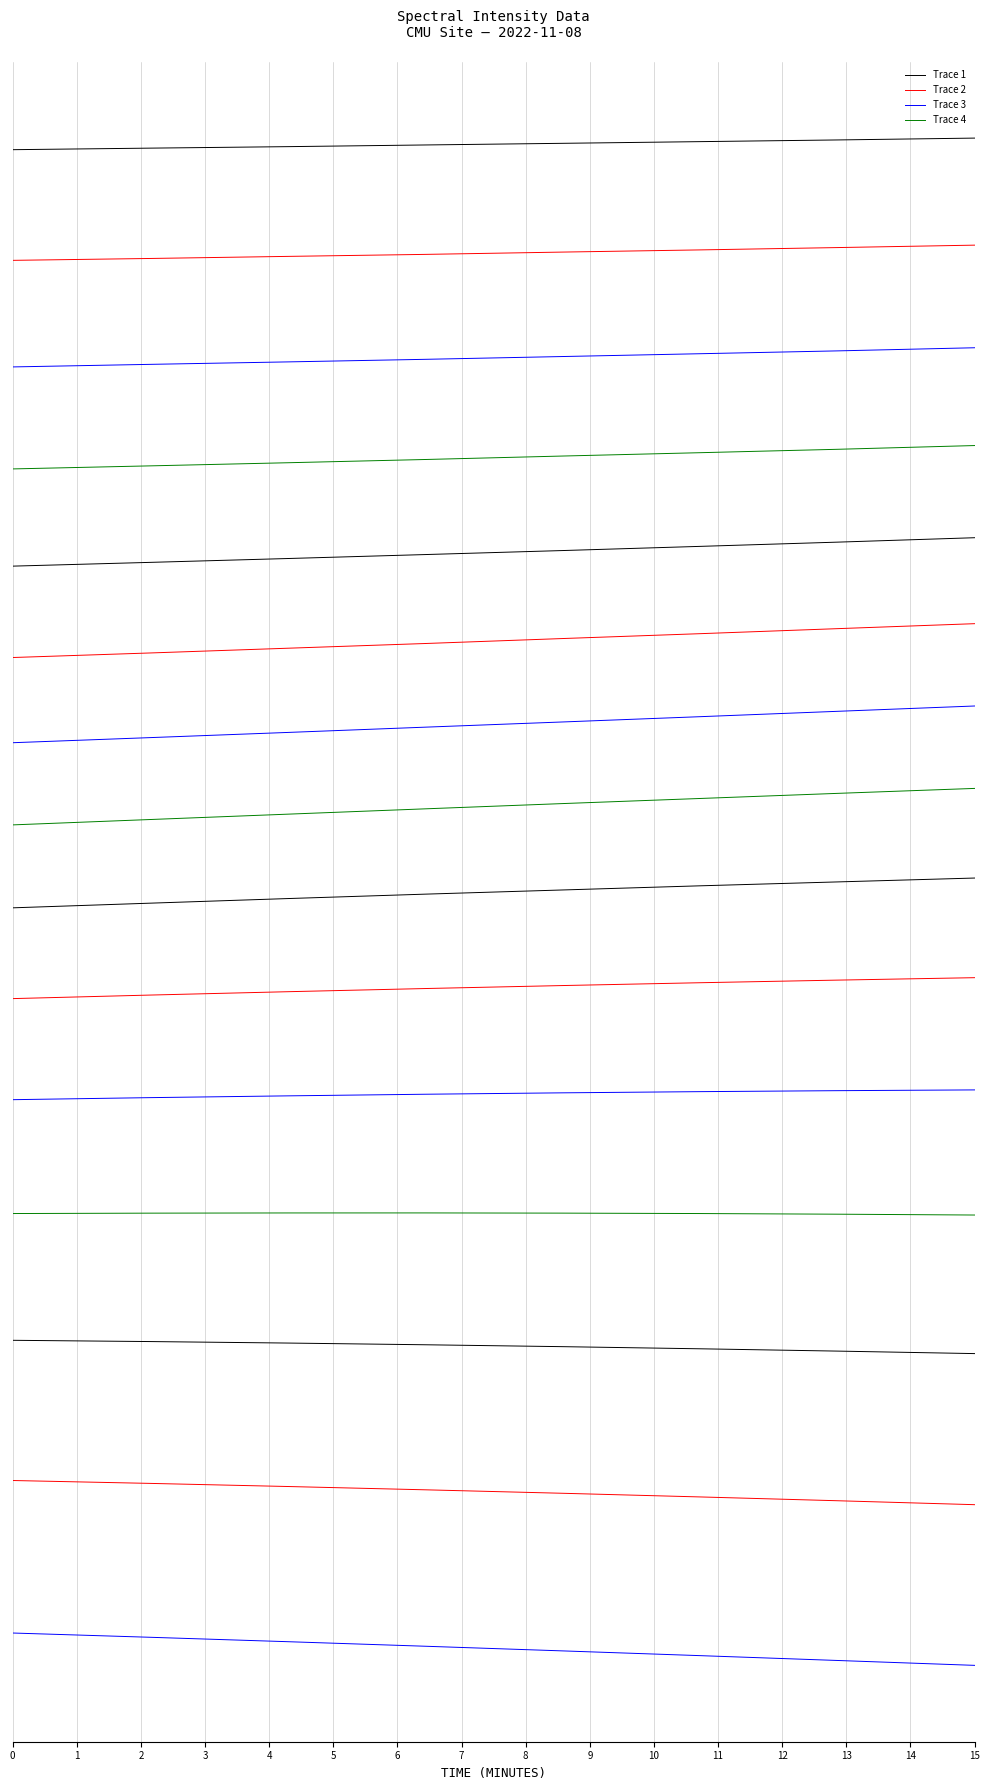

What is the sum of the Trace 1 values at 5 and 4?

-3.3